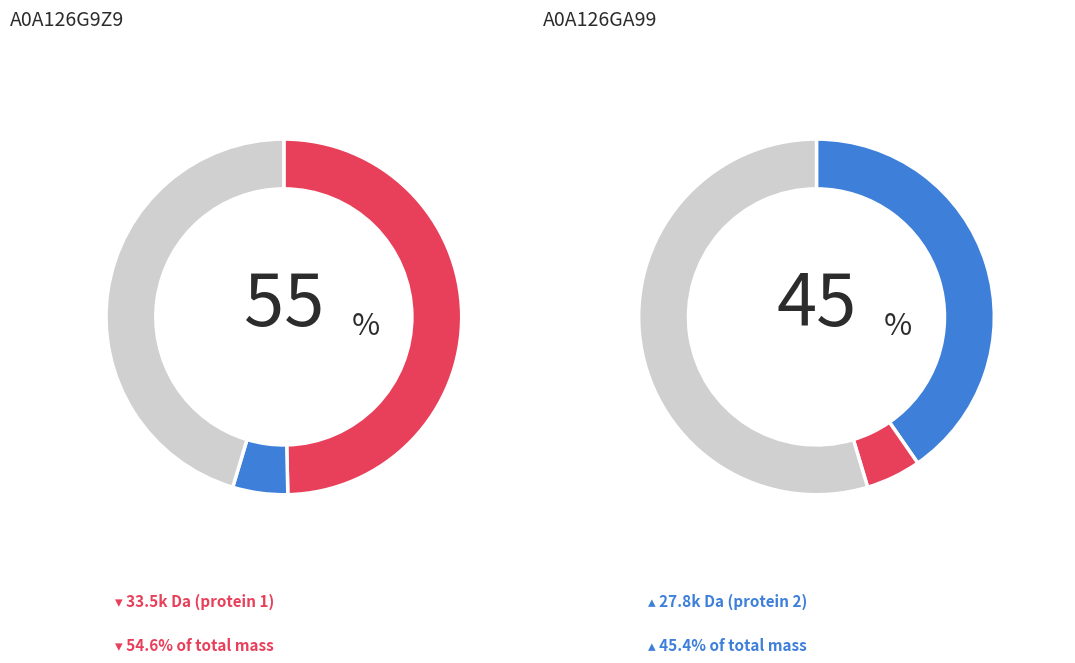

Is it true that A0A126G9Z9 is 49% of the pie?

False